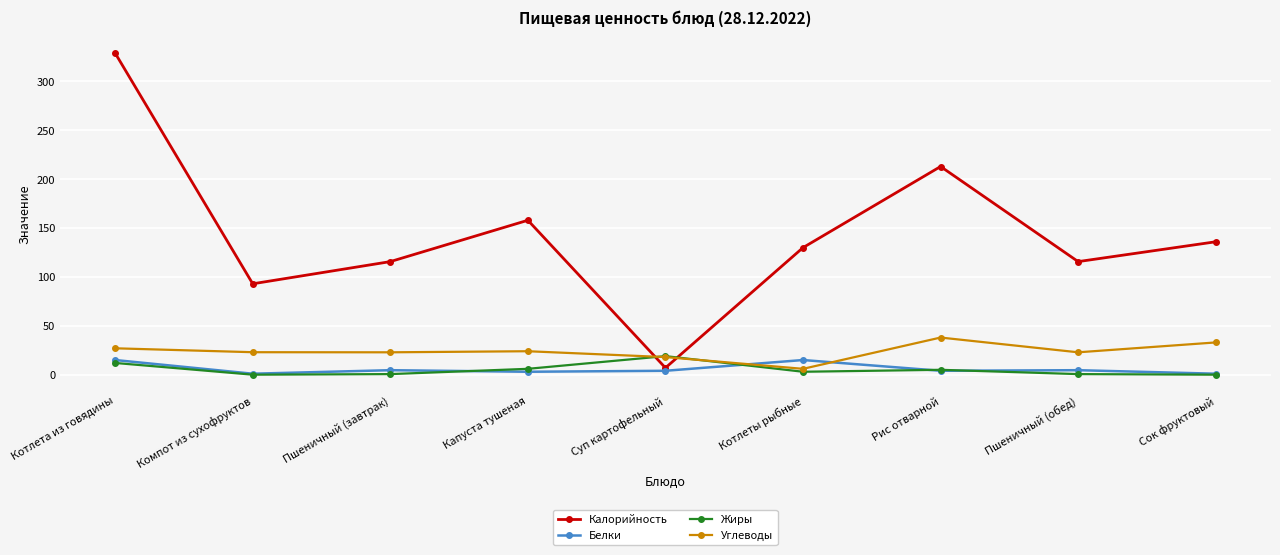

Where do Углеводы and Калорийность first cross each other?

Капуста тушеная and Суп картофельный